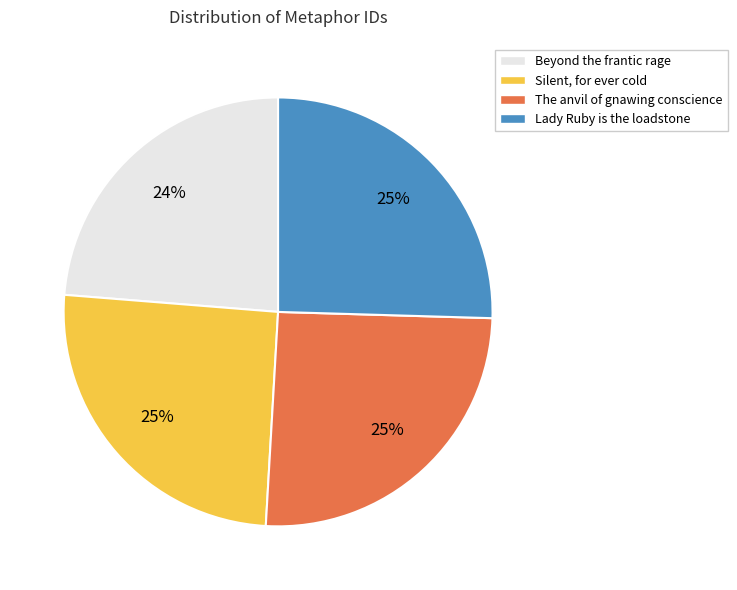

Is there a majority slice in this chart?

No